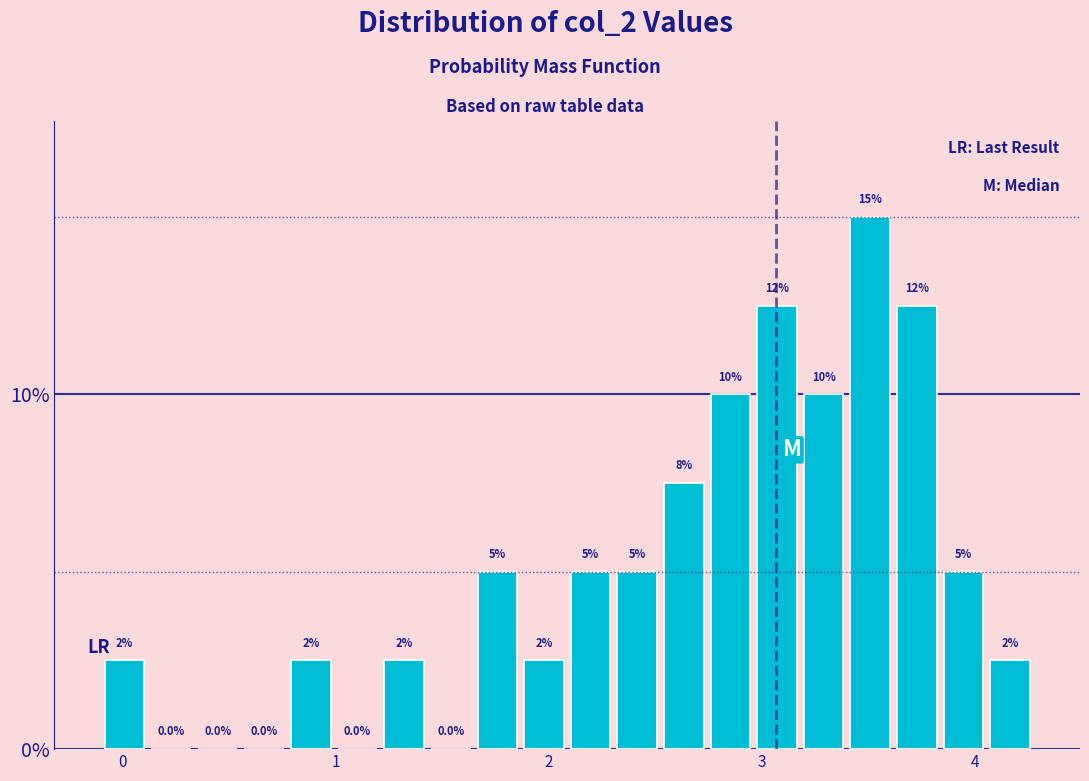

Read against the x-axis, roughly where is the centre of the tallest bar?

3.5